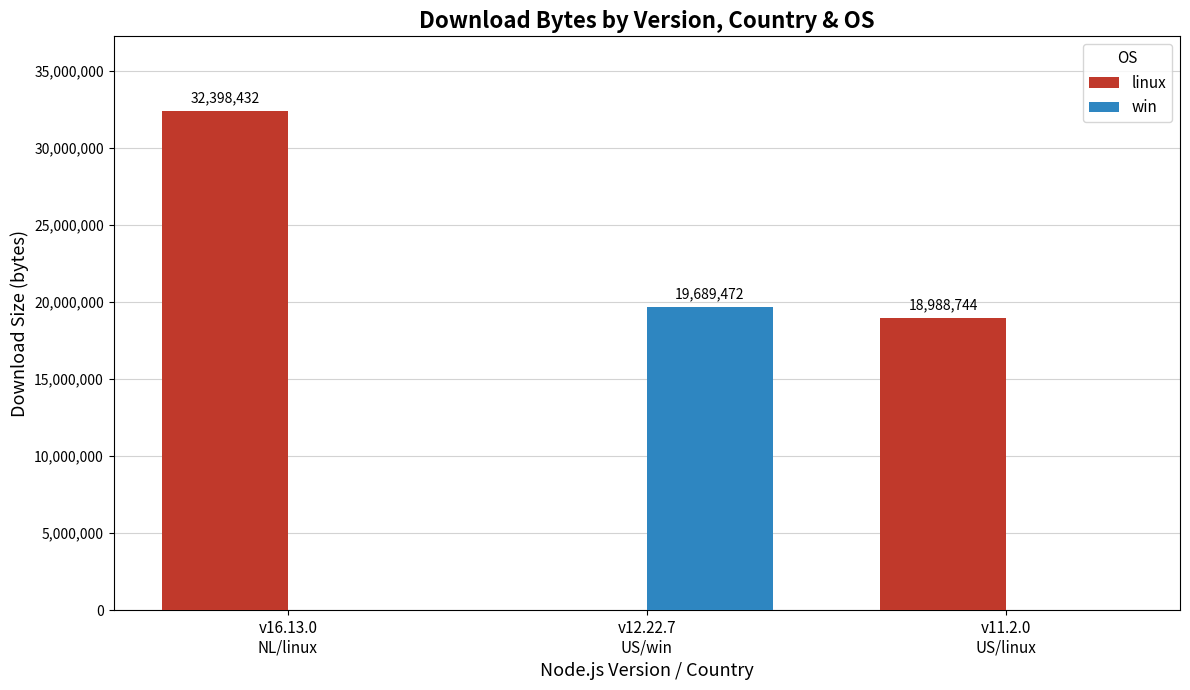

The value of linux at v11.2.0
US/linux is 18988744. True or false?

True